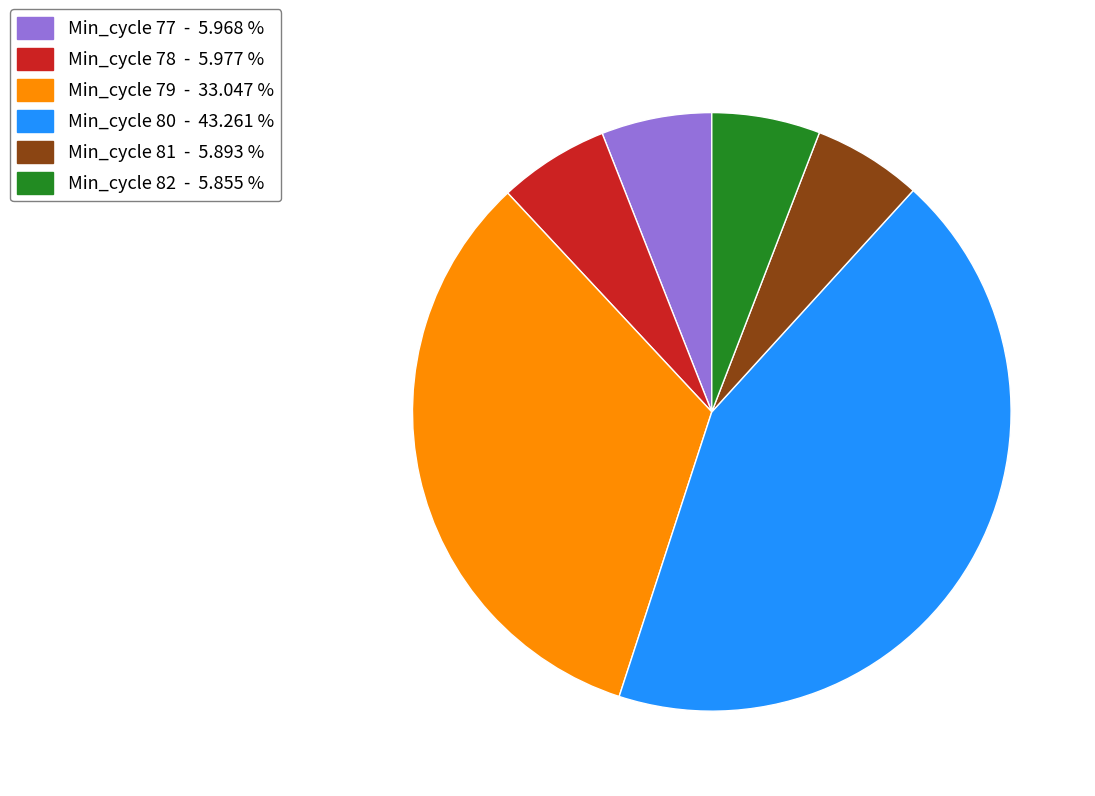

Do Min_cycle 80 - 43.261 % and Min_cycle 82 - 5.855 % together represent more than half of the pie?

No